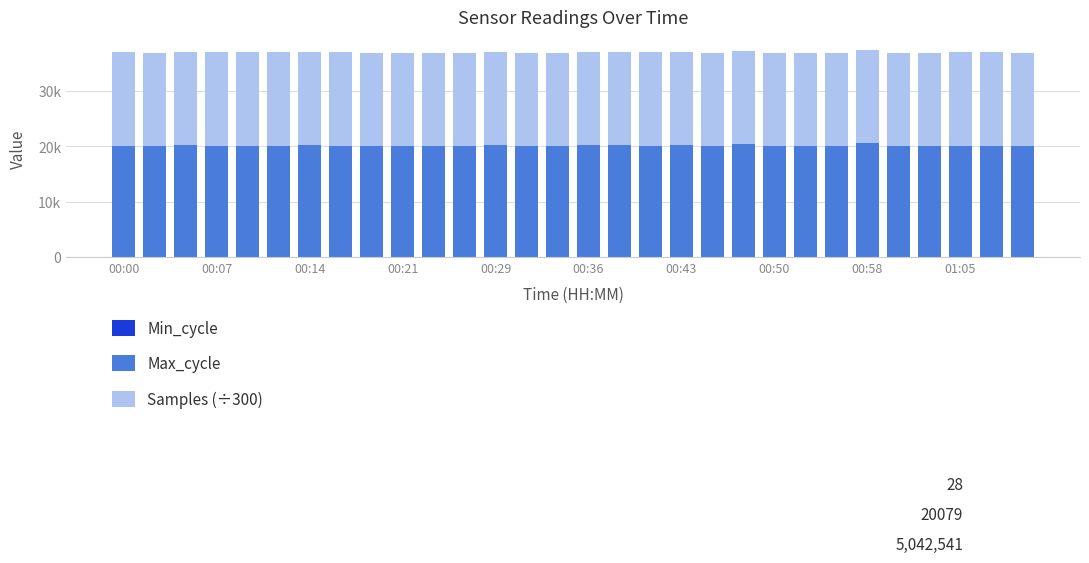

Are the bars horizontal?

No